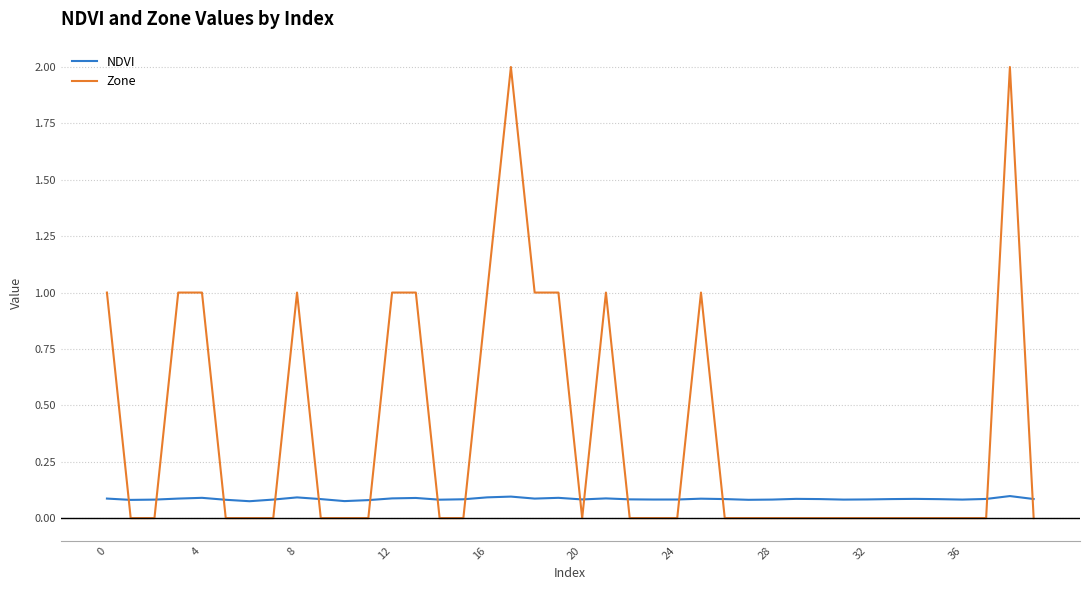

What is the sum of all NDVI values?

3.4